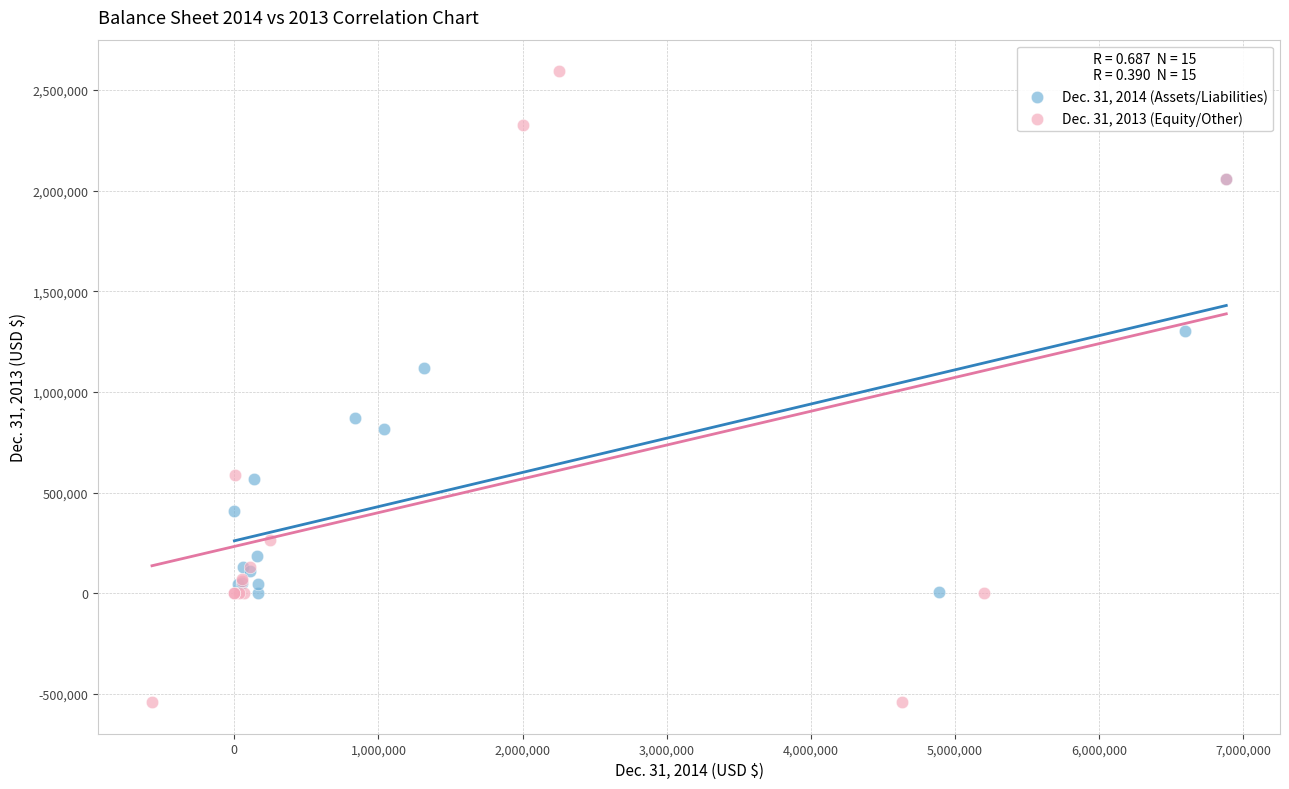

Which series contains the lowest Y value?

Dec. 31, 2013 (Equity/Other)